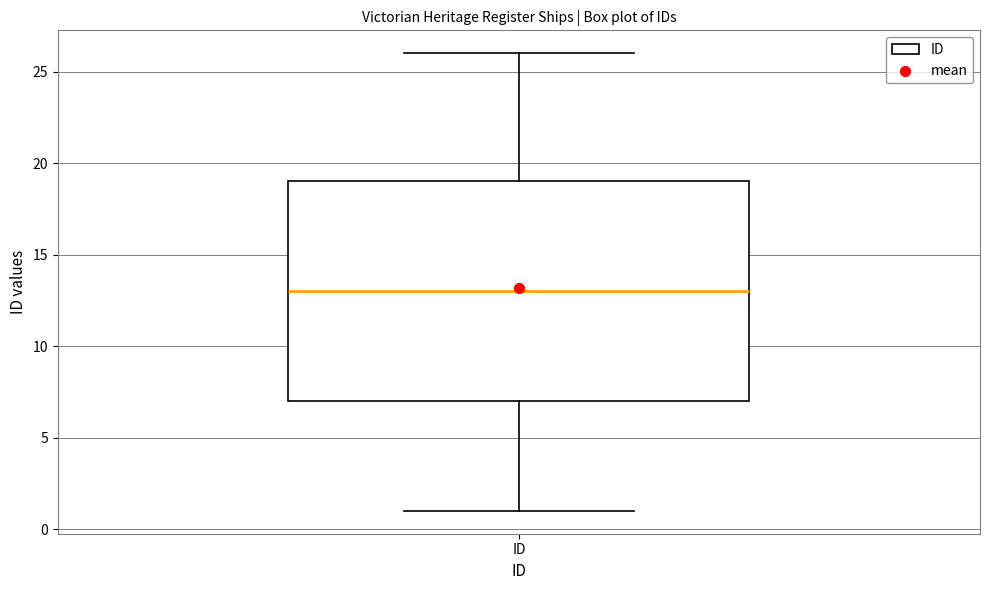

Read this box plot against the y-axis: the position of the median line, the range covered by the box, and the ends of both whiskers. The values are not printed on the chart, so give them approximately, as read against the axis.

median 13, box 7 to 19, whiskers 1 to 26